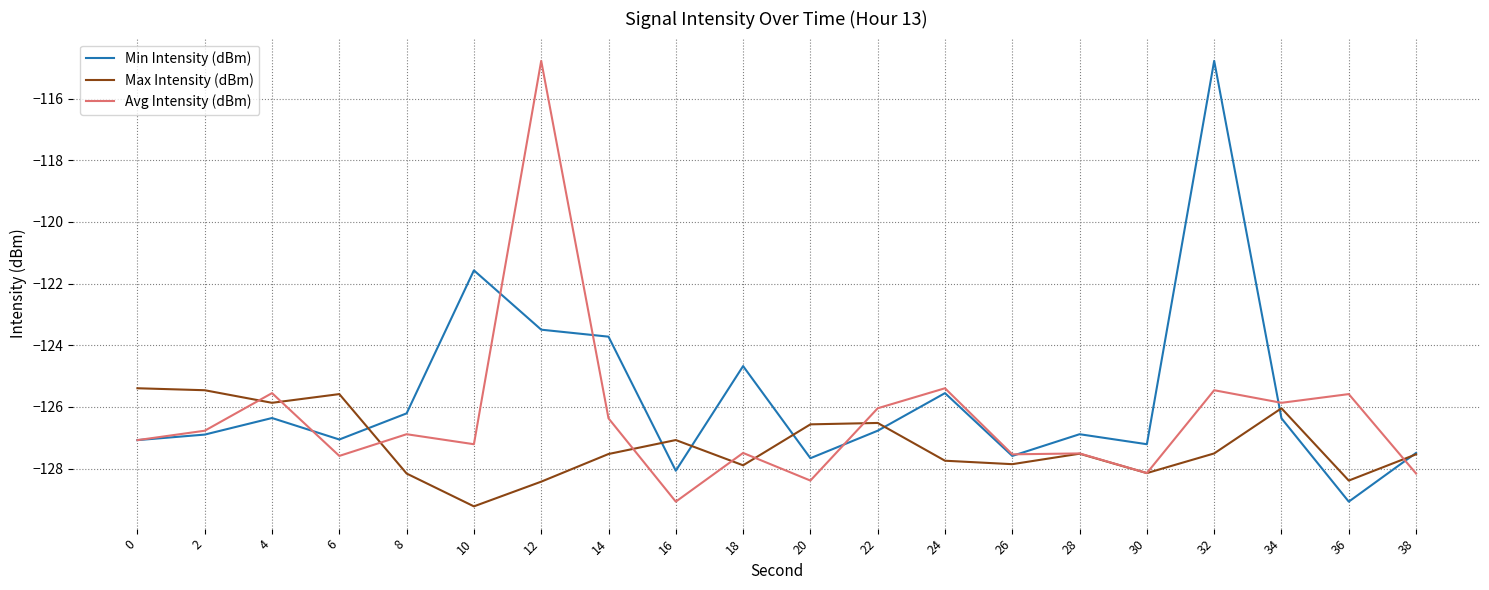

What is the difference between the highest and lowest values at 22?

0.7